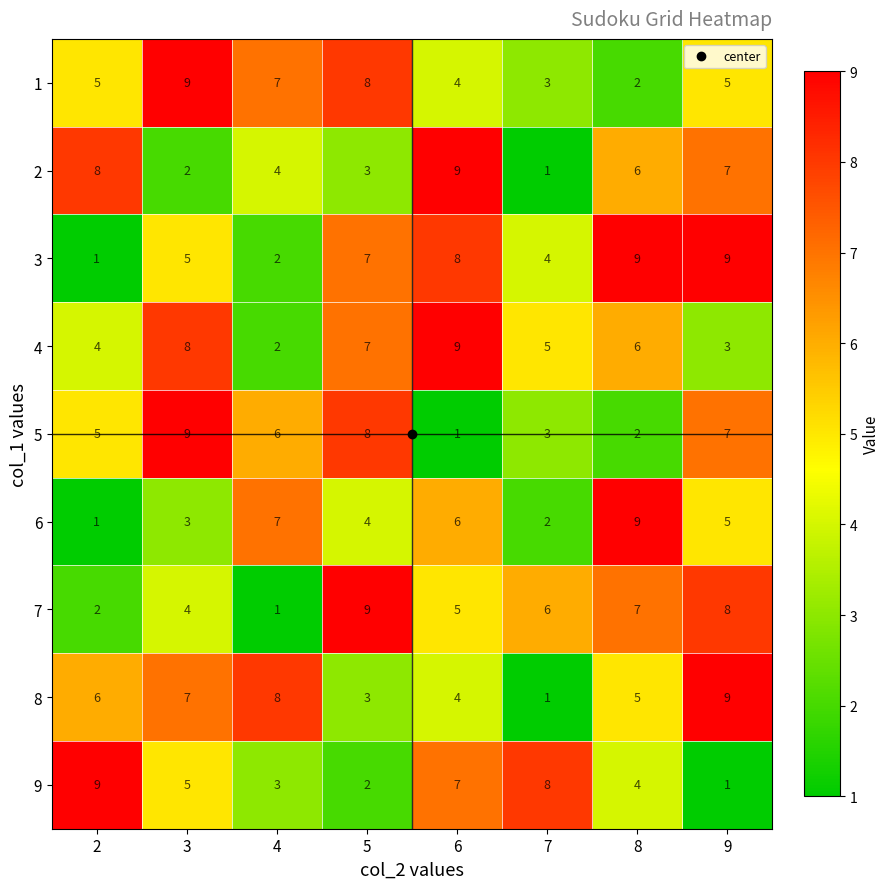

What is the maximum value shown in the chart?

9